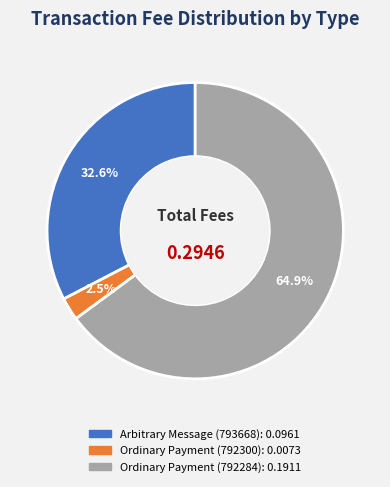

Which slice is the smallest?

Ordinary Payment (792300)